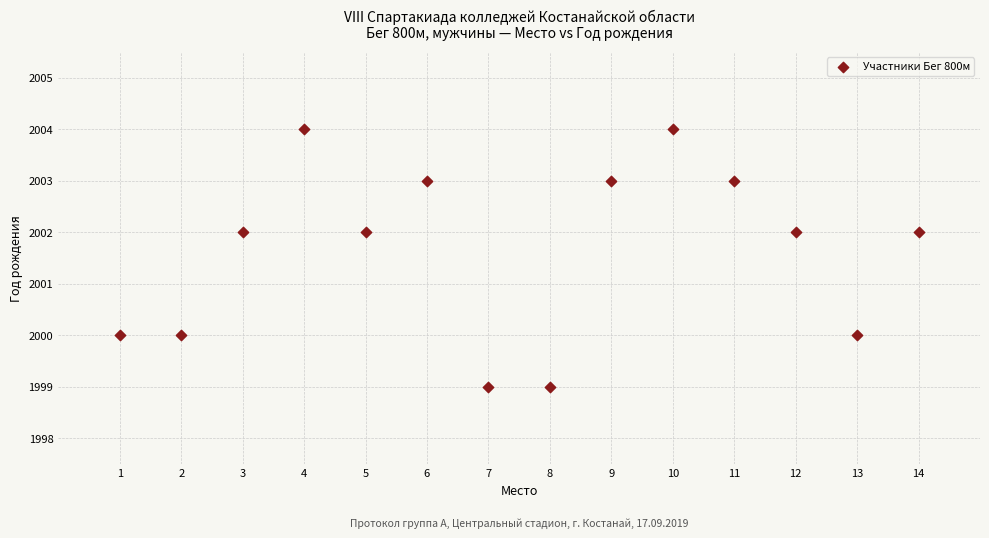

What is the range of Y values (max minus min)?

5